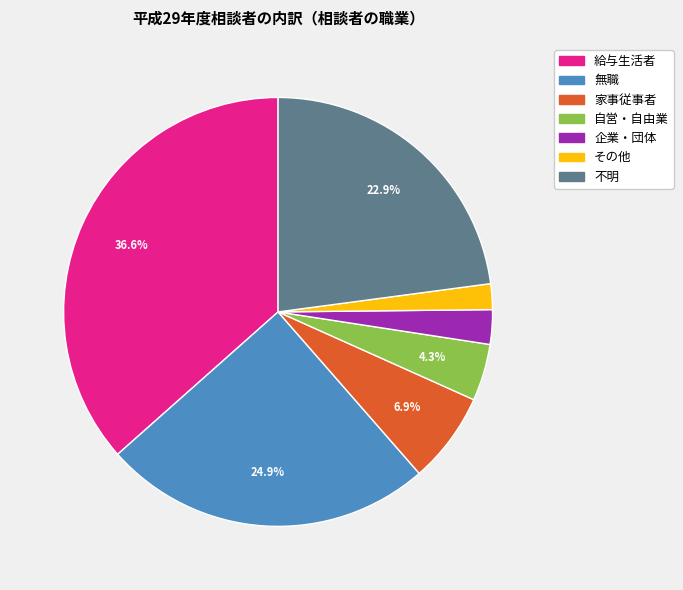

What percentage is the 無職 slice, to the nearest percent?

25%